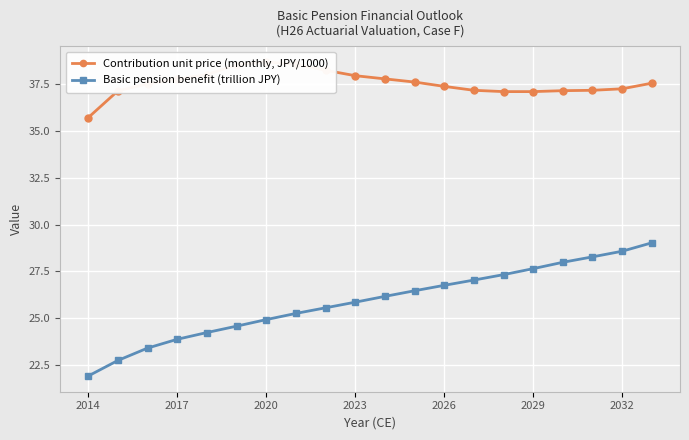

True or false: Basic pension benefit (trillion JPY) and Contribution unit price (monthly, JPY/1000) cross at least once.

False